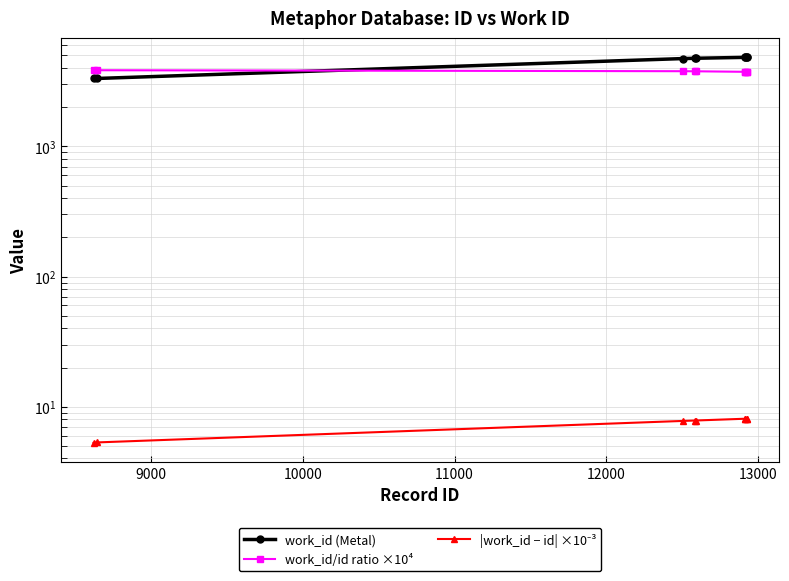

What is the difference between the maximum and second lowest values in the work_id (Metal) series?

1497.0